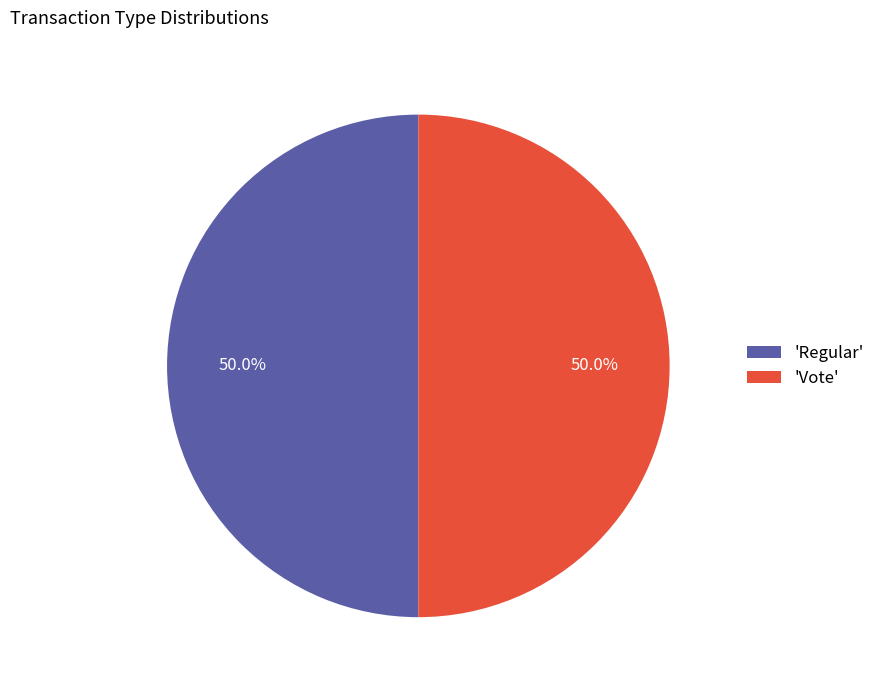

How much of the chart is everything except 'Vote'?

50.0%